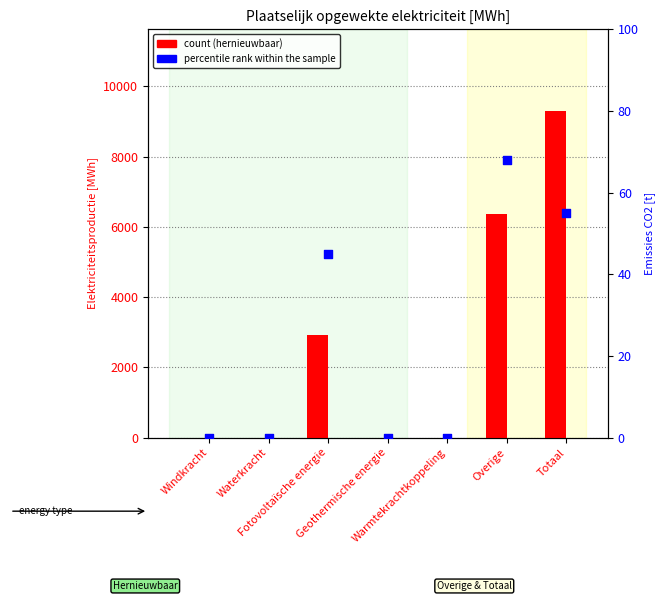

Which series contains the highest Y value?

Hernieuwbare elektriciteitsproductie